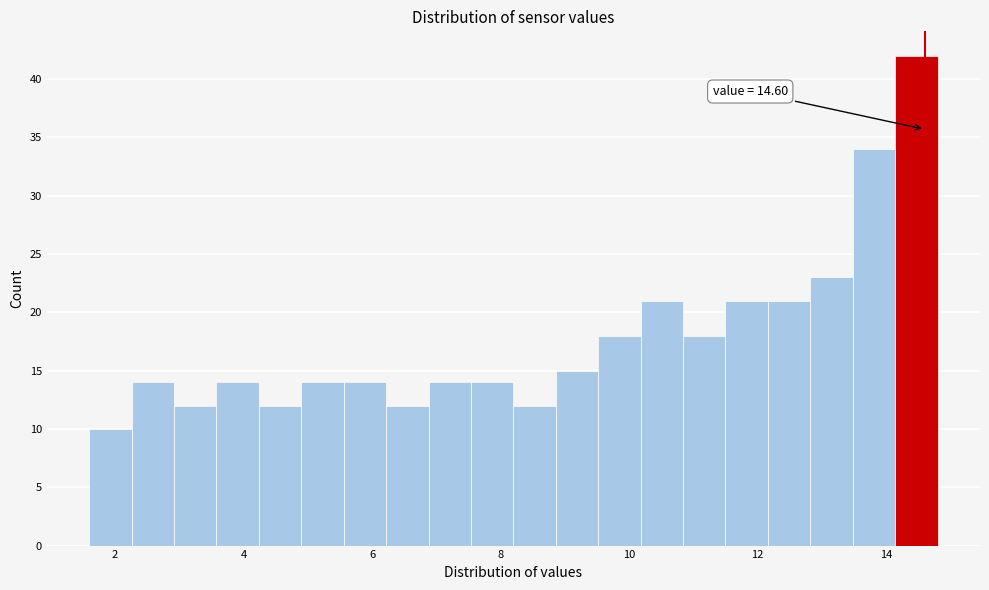

Around what value on the x-axis is the tallest bar? Give the approximate position of its centre, as read against the axis.

14.4